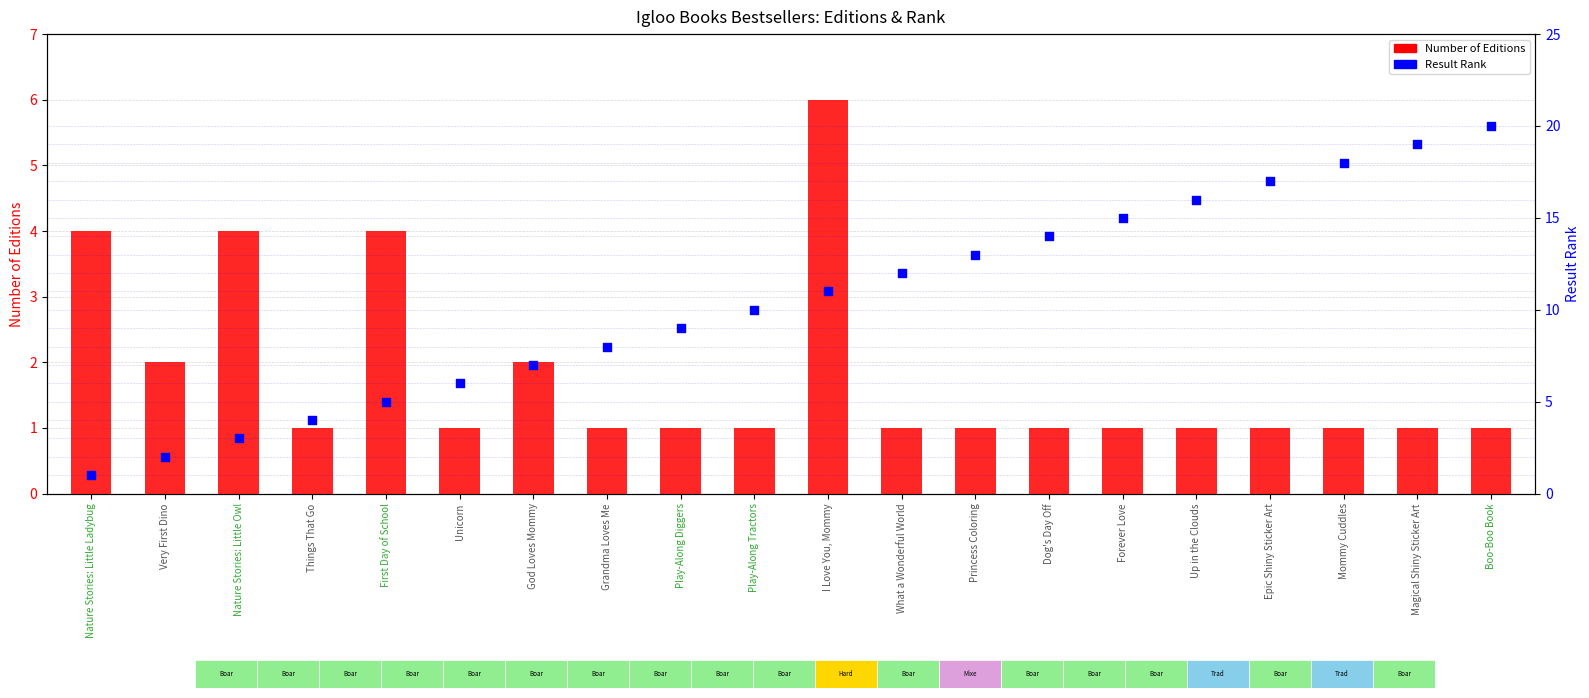

At which category is the sum across all series the highest?

Boo-Boo Book